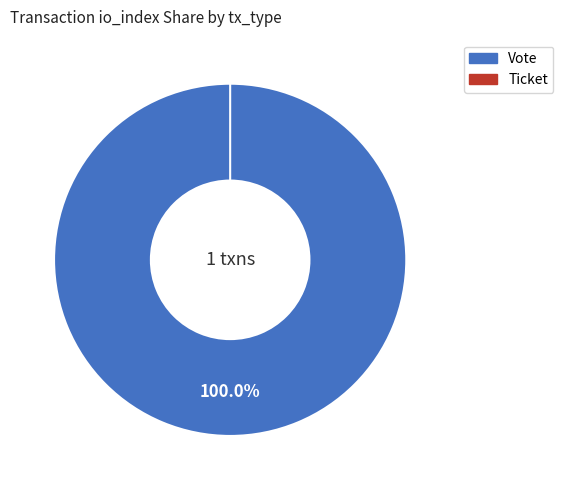

What is the change in value from Vote to Ticket?

-1